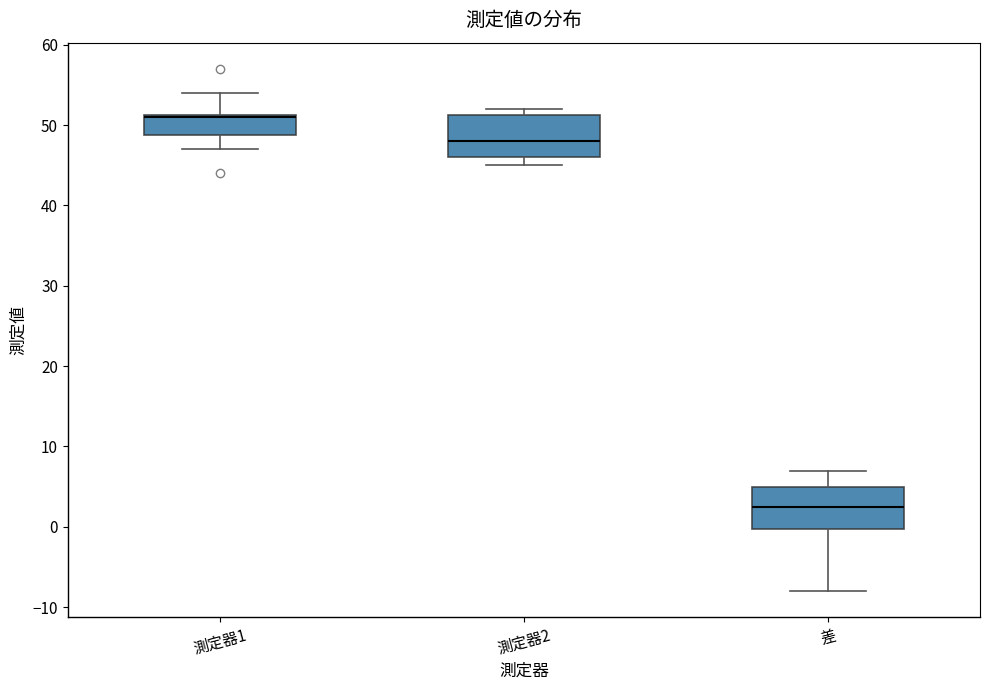

Reading left to right, transcribe this box plot: for each box, give where its median line is, the range the box spans, and where its two whiskers end, as read against the y-axis. The values are not printed on the chart, so give them approximately, as read against the axis.

測定器1: median 51 (drawn on the box's upper edge), box 49 to 51, whiskers 47 to 54
測定器2: median 48, box 46 to 51, whiskers 45 to 52
差: median 3, box 0 to 5, whiskers -8 to 7